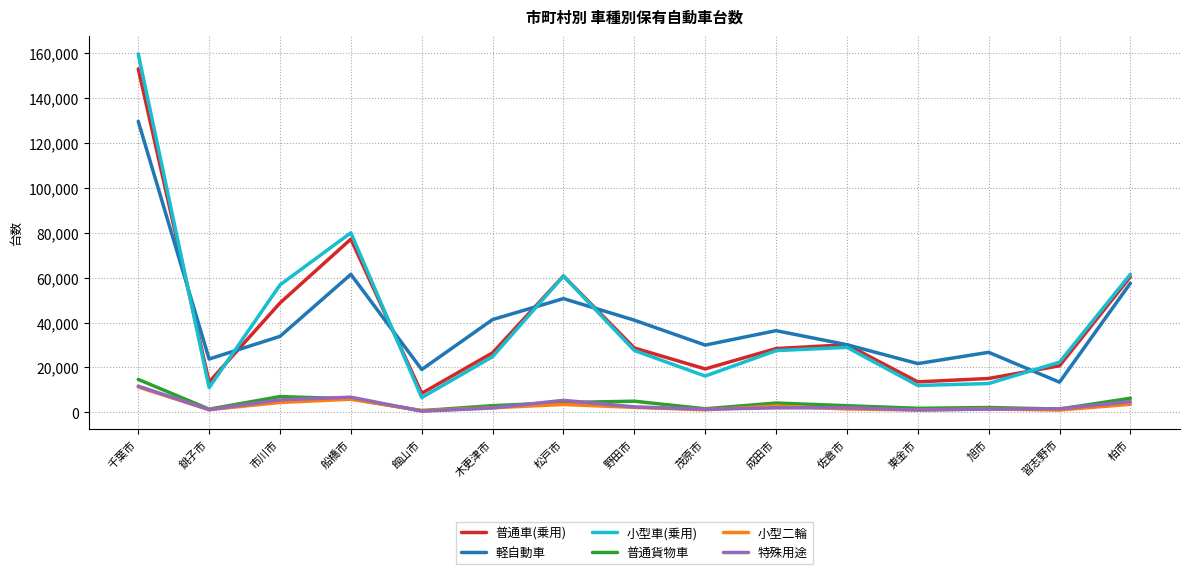

In 小型二輪, how many points are lower than both neighbors (excluding endpoints)?

5